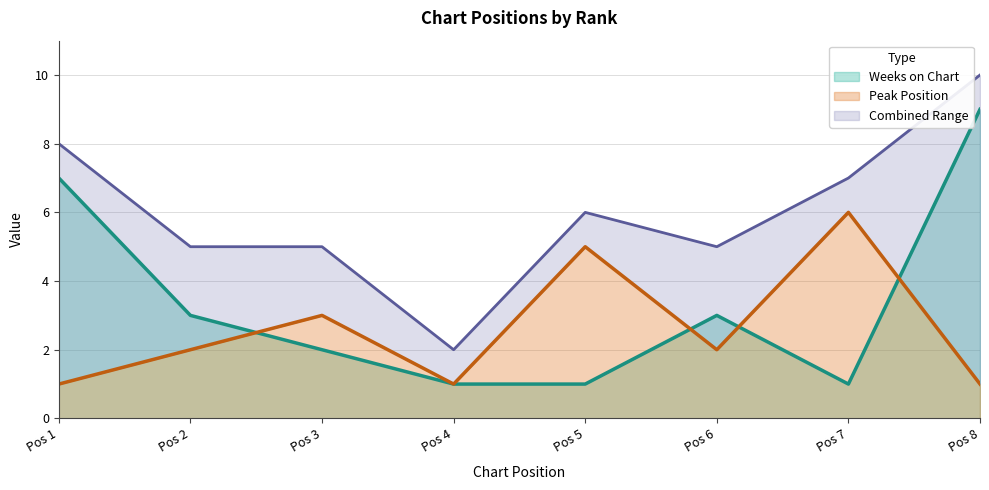

How many data points does each series have?

8